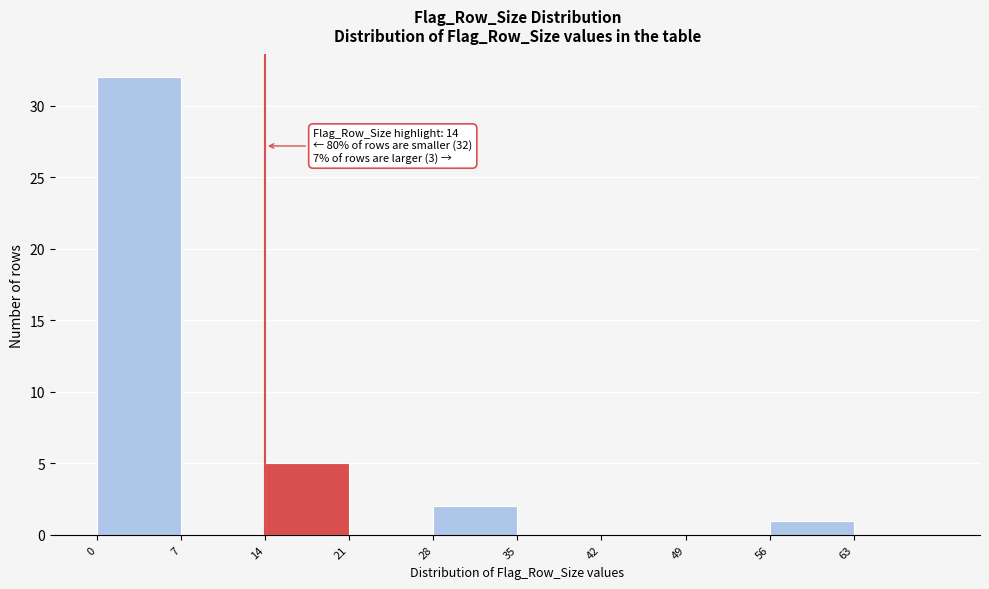

Over which range of the x-axis is the bar tallest?

0 to 7